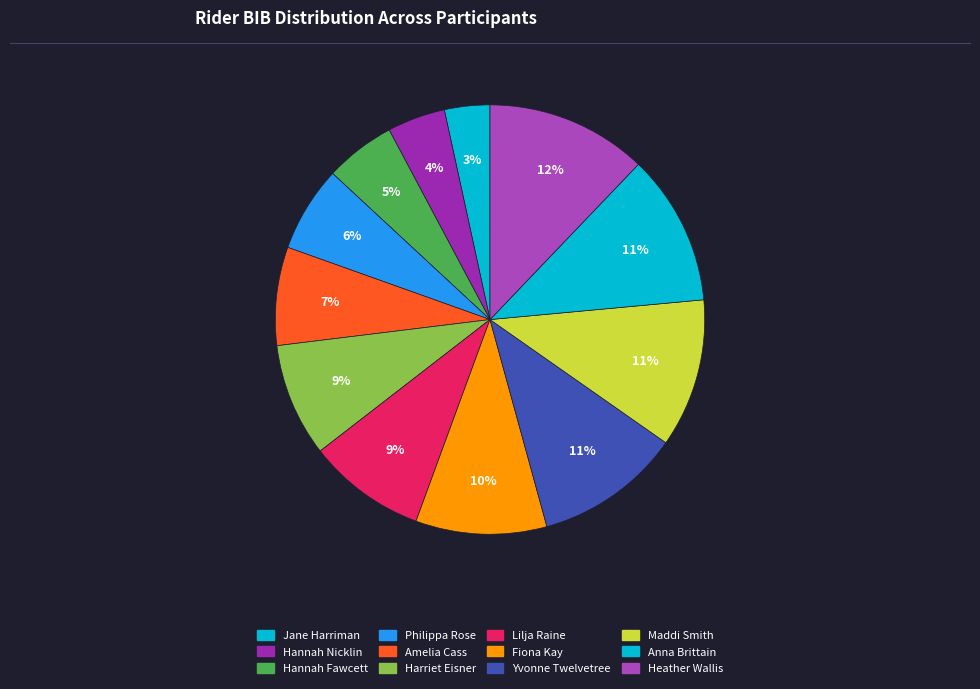

Is the sum of Hannah Nicklin and Jane Harriman greater than half?

No